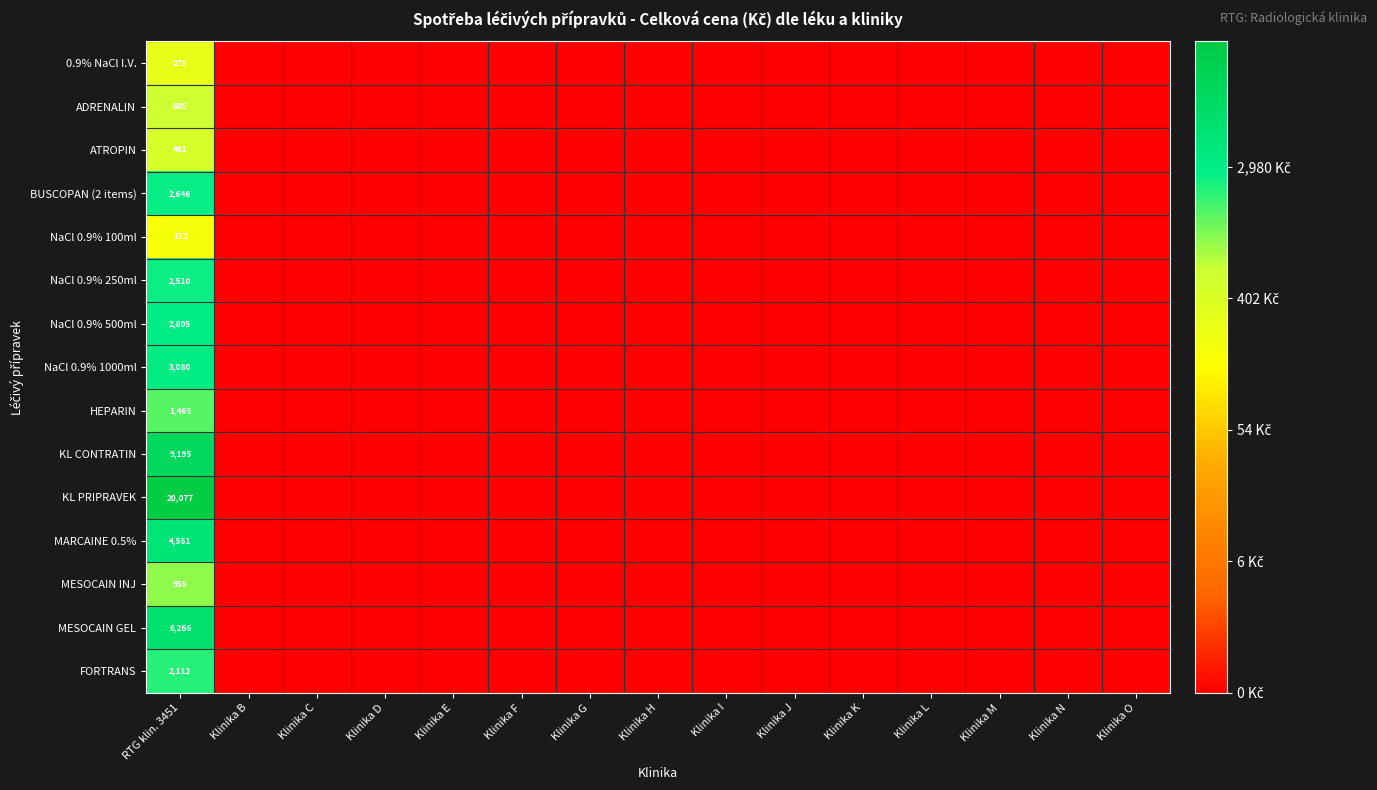

Which series has the largest range (max minus min)?

KL PRIPRAVEK